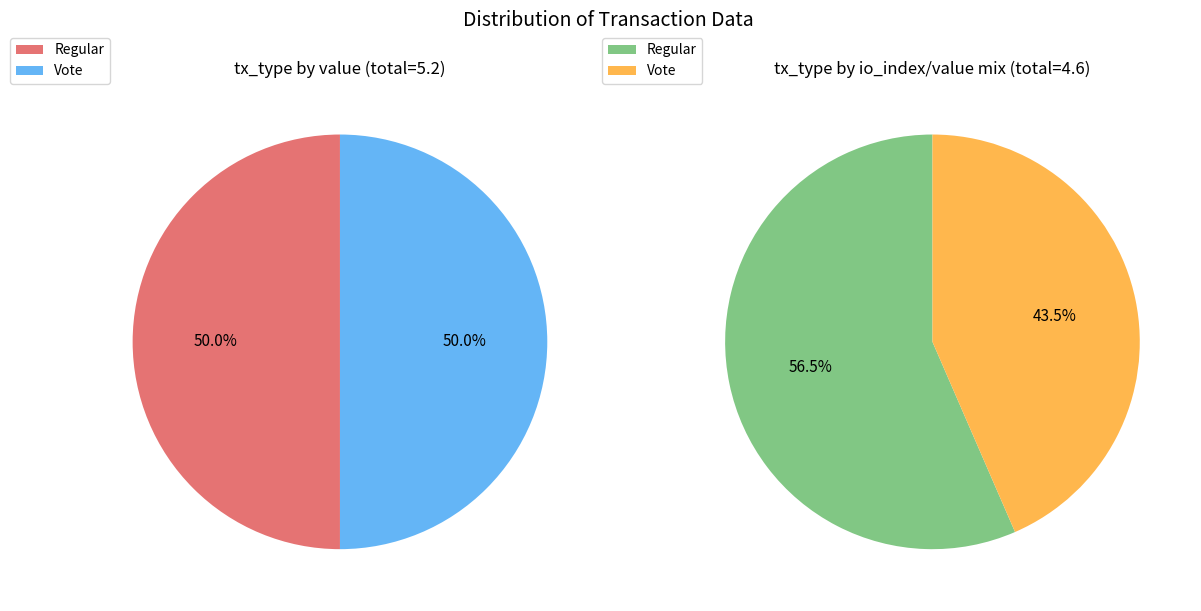

To the nearest percent, what portion does value represent?

100%